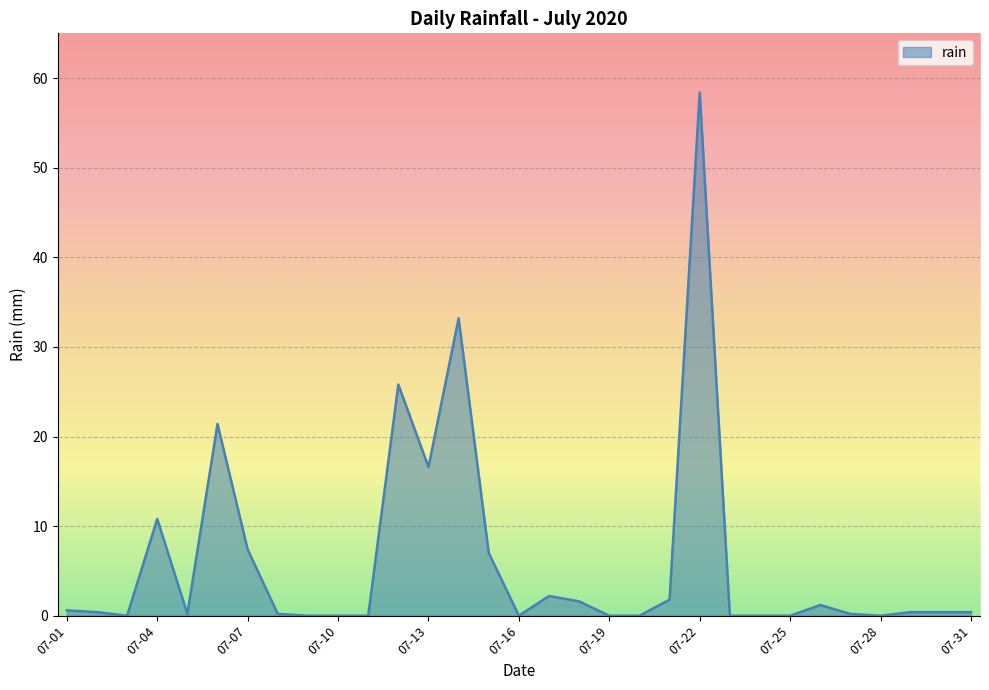

What is the average value?

6.1